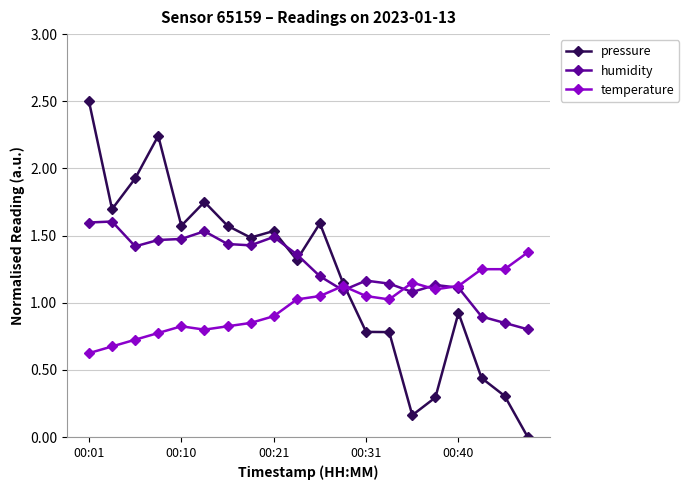

List the series in order of their overall mean, highest first.

humidity, pressure, temperature